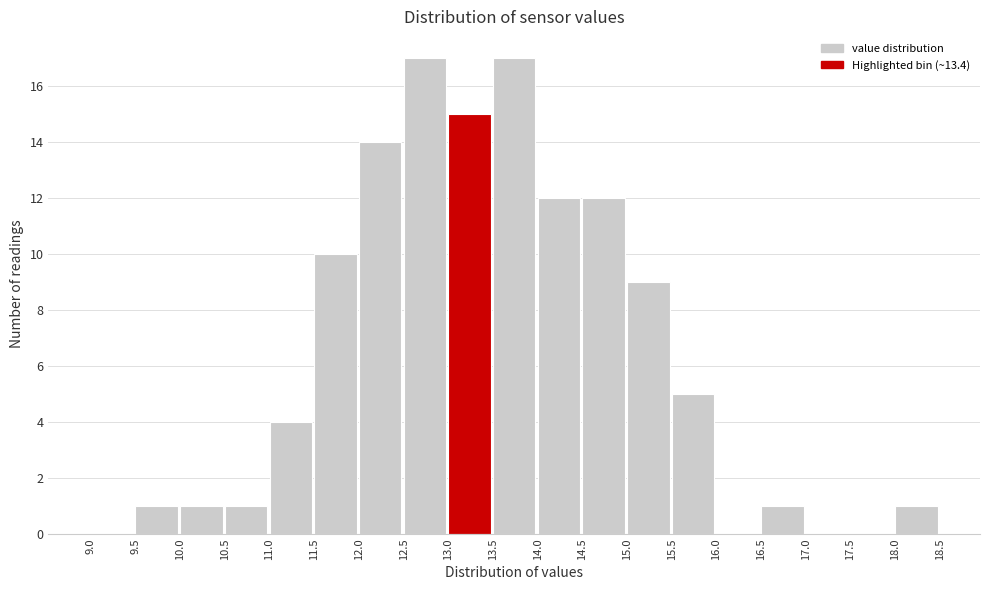

Reading left to right, list every bar in this chart as the range it spans on the x-axis followed by its height. The values are not printed on the chart, so give them approximately, as read against the axis.

9.0 to 9.5: 0
9.5 to 10.0: 1
10.0 to 10.5: 1
10.5 to 11.0: 1
11.0 to 11.5: 4
11.5 to 12.0: 10
12.0 to 12.5: 14
12.5 to 13.0: 17
13.0 to 13.5: 15
13.5 to 14.0: 17
14.0 to 14.5: 12
14.5 to 15.0: 12
15.0 to 15.5: 9
15.5 to 16.0: 5
16.0 to 16.5: 0
16.5 to 17.0: 1
17.0 to 17.5: 0
17.5 to 18.0: 0
18.0 to 18.5: 1